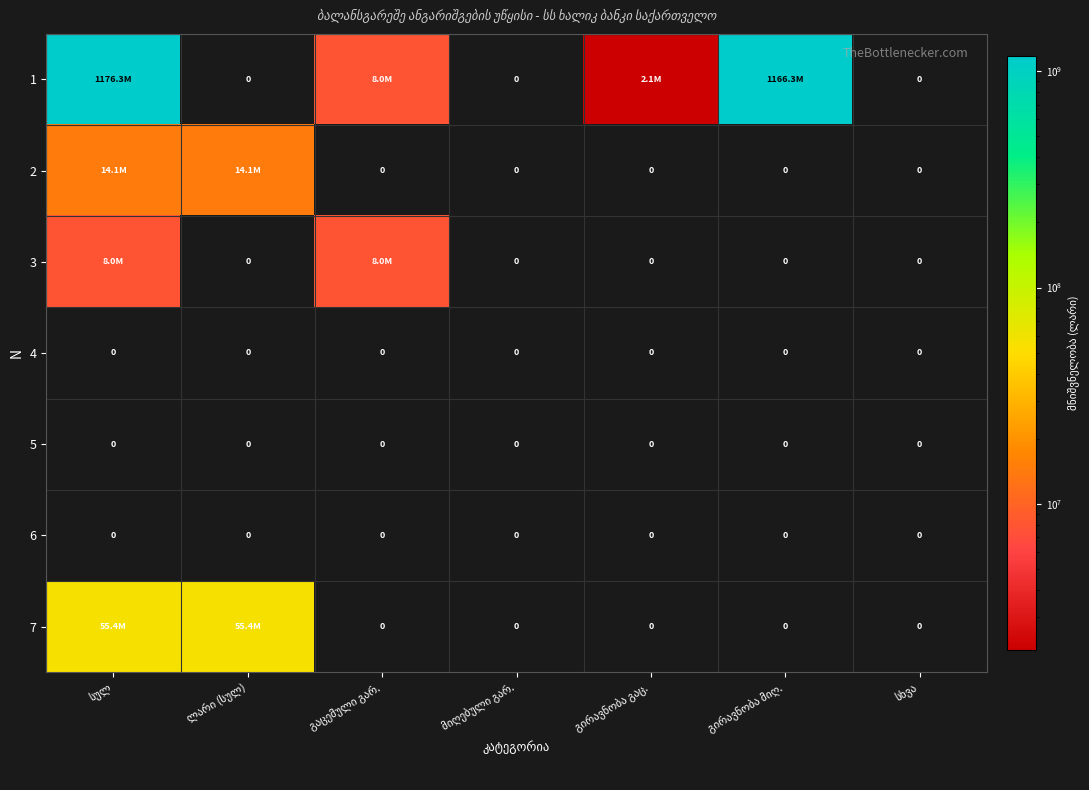

What is the average value of the 1 series?

336090477